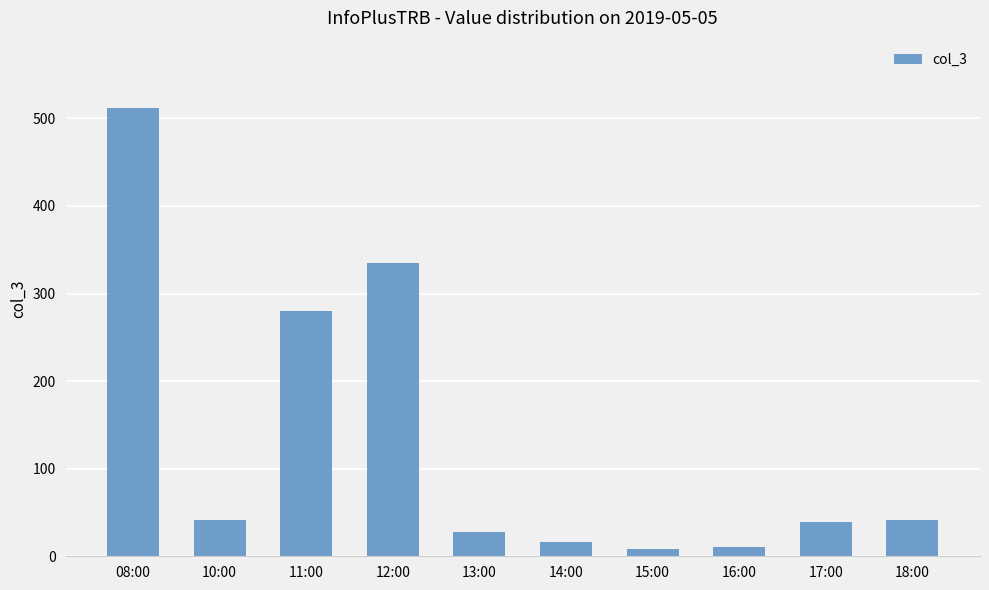

Is it true that the value at 13:00 is 28?

True